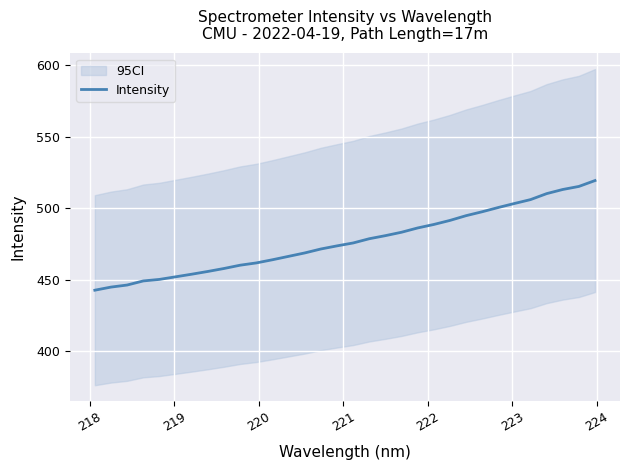

How many distinct data groups are displayed?

1